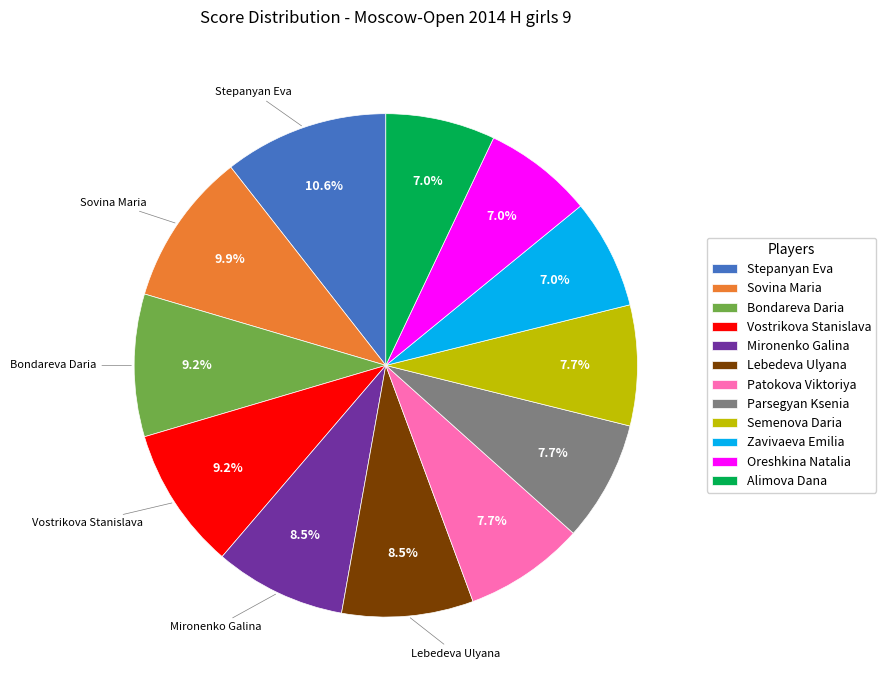

Is it true that Stepanyan Eva is 3% of the pie?

False